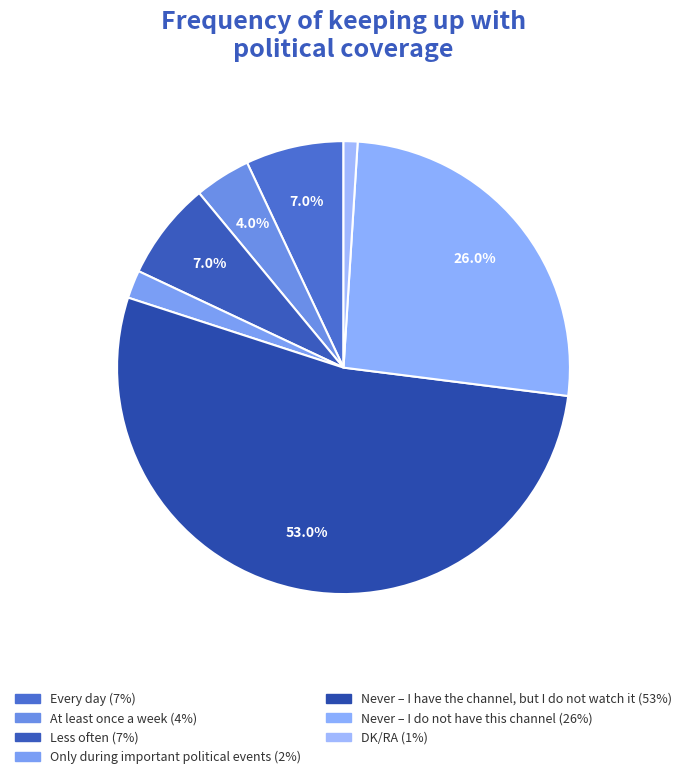

What is the change in value from Every day to At least once a week?

-3